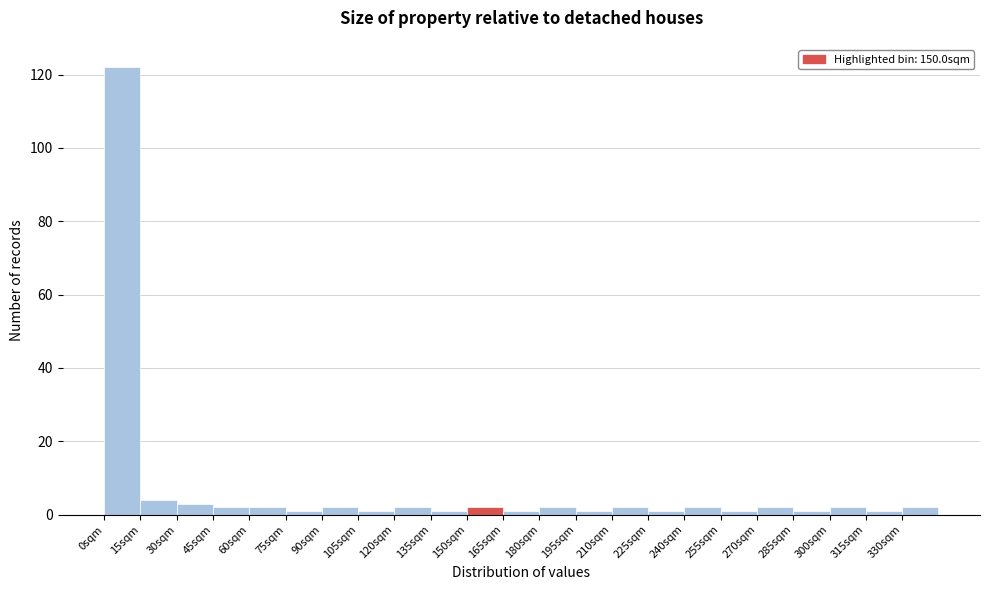

Reading left to right, list every bar in this chart as the range it spans on the x-axis followed by its height. Neither the bar edges nor the heights are printed on the chart, so give them approximately, as read against the axes.

0 to 15: 122
15 to 30: 4
30 to 45: 4
45 to 60: 2
60 to 75: 2
75 to 90: under 2
90 to 105: 2
105 to 120: under 2
120 to 135: 2
135 to 150: under 2
150 to 165: 2
165 to 180: under 2
180 to 195: 2
195 to 210: under 2
210 to 225: 2
225 to 240: under 2
240 to 255: 2
255 to 270: under 2
270 to 285: 2
285 to 300: under 2
300 to 315: 2
315 to 330: under 2
330 to 345: 2